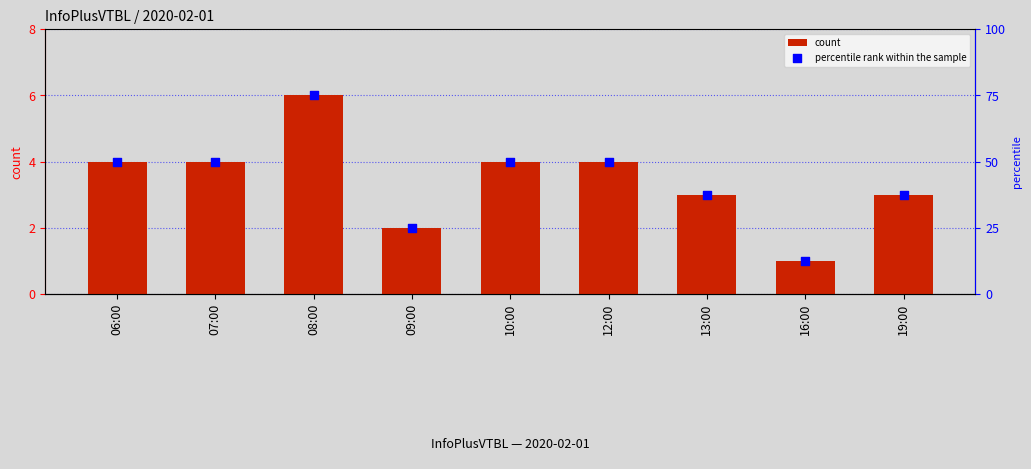

At which category is the sum across all series the highest?

08:00